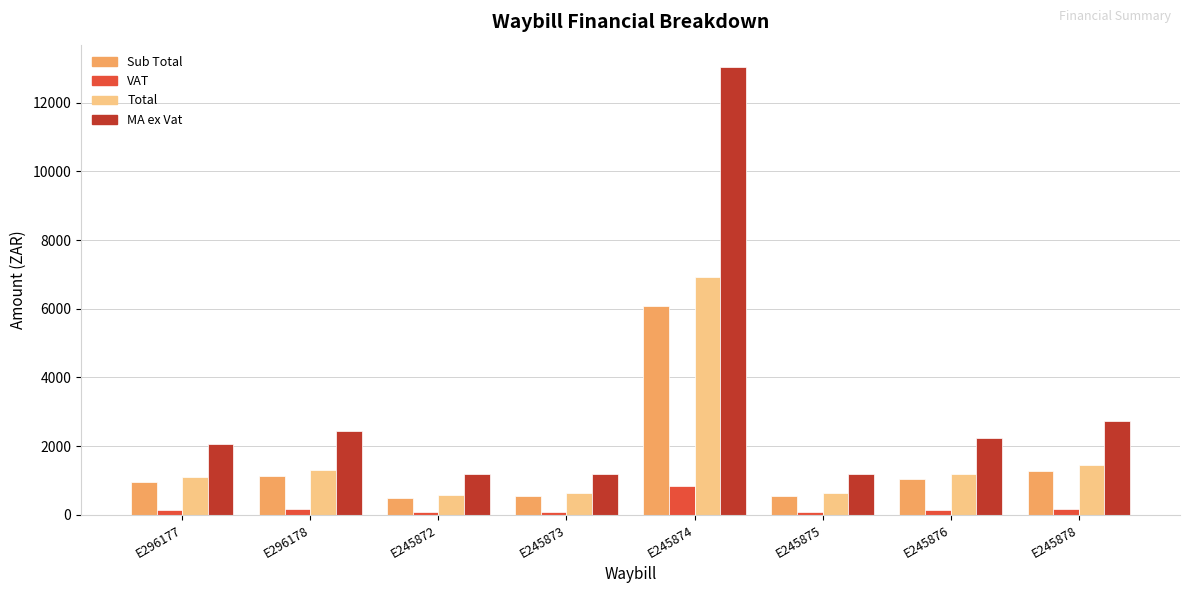

Which series changed the most between E296178 and E245875?

MA ex Vat